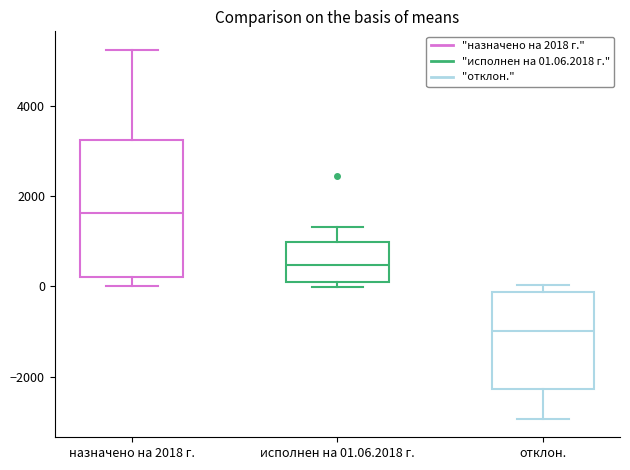

Which box has the lowest median line?

отклон.